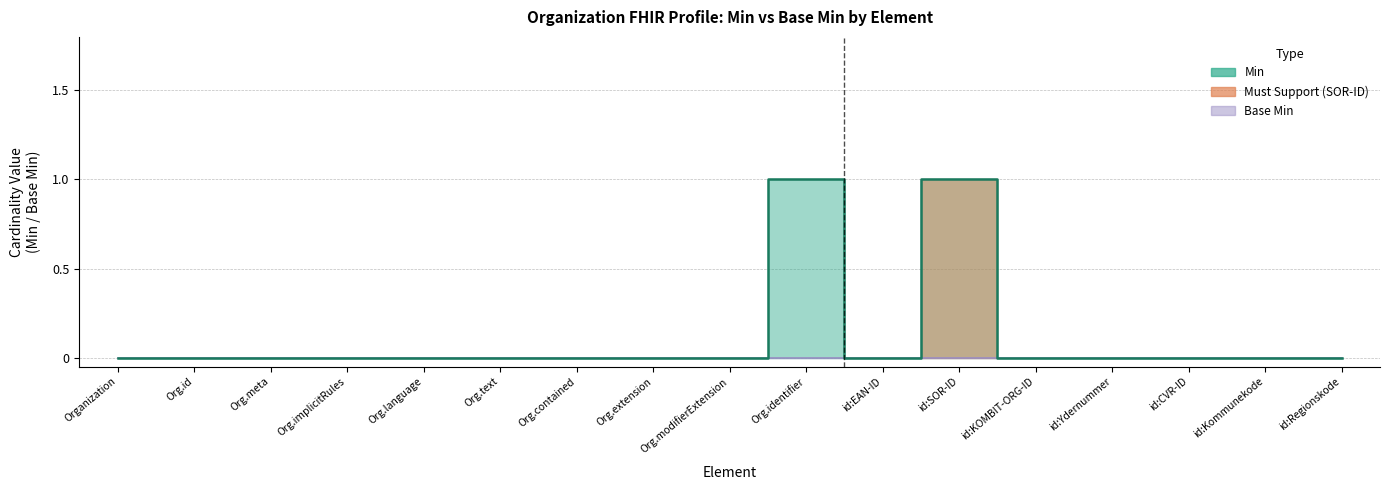

Which has a higher value, id:CVR-ID or Org.implicitRules?

id:CVR-ID